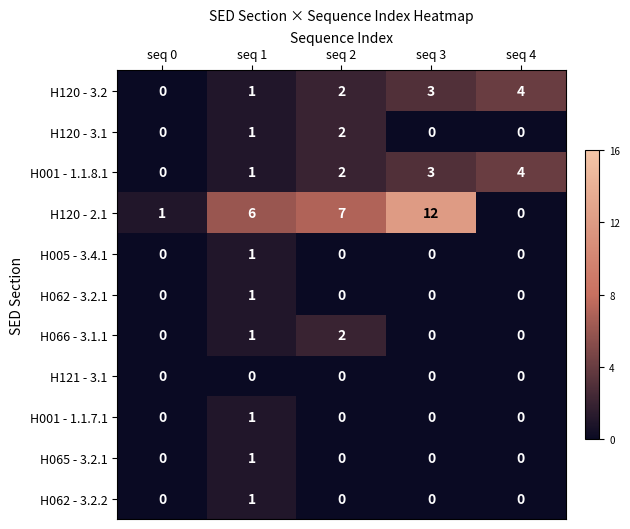

Count the number of categories in the chart.

5